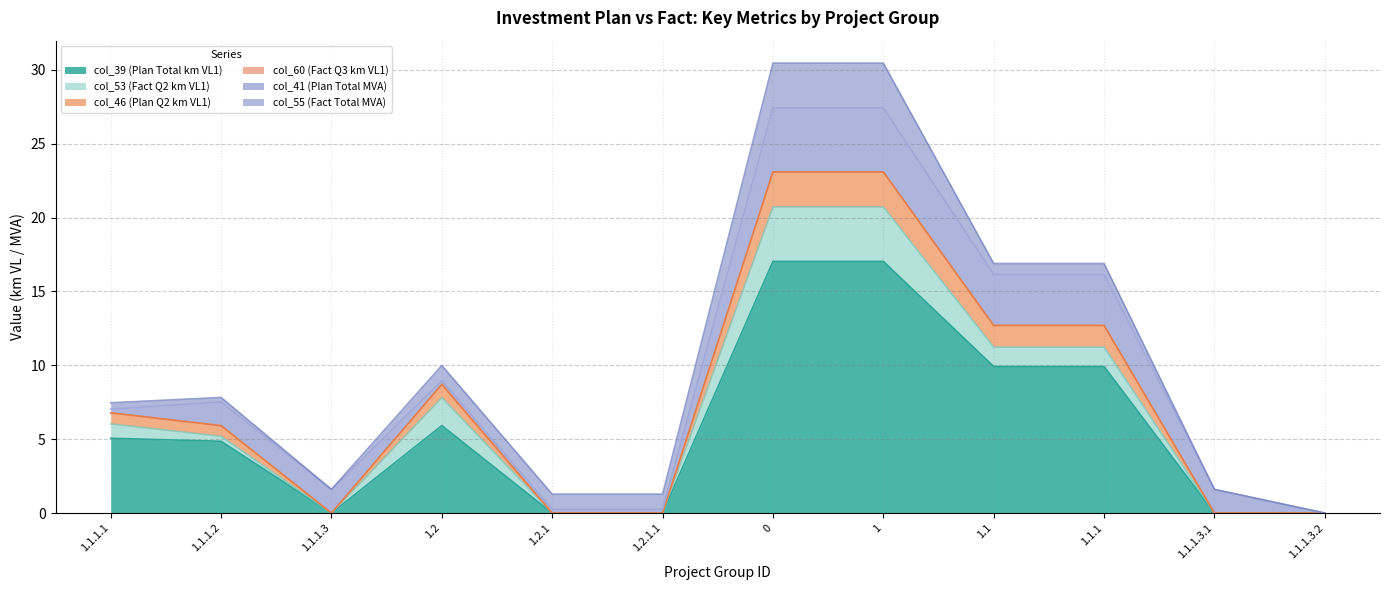

True or false: col_60 (Fact Q3 km VL1) and col_39 (Plan Total km VL1) intersect in this chart.

False